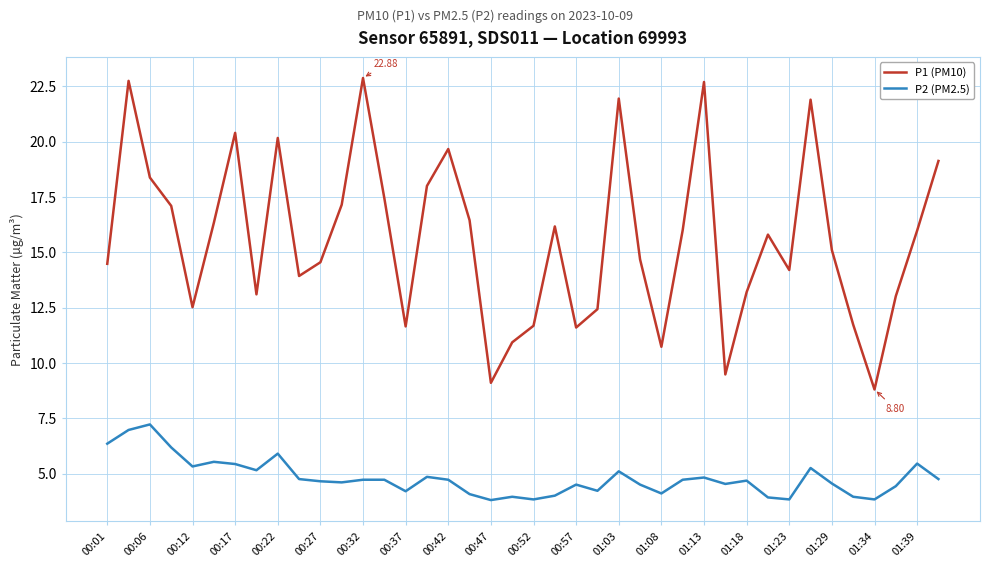

Rank the series by their maximum value, from lowest to highest.

P2 (PM2.5), P1 (PM10)